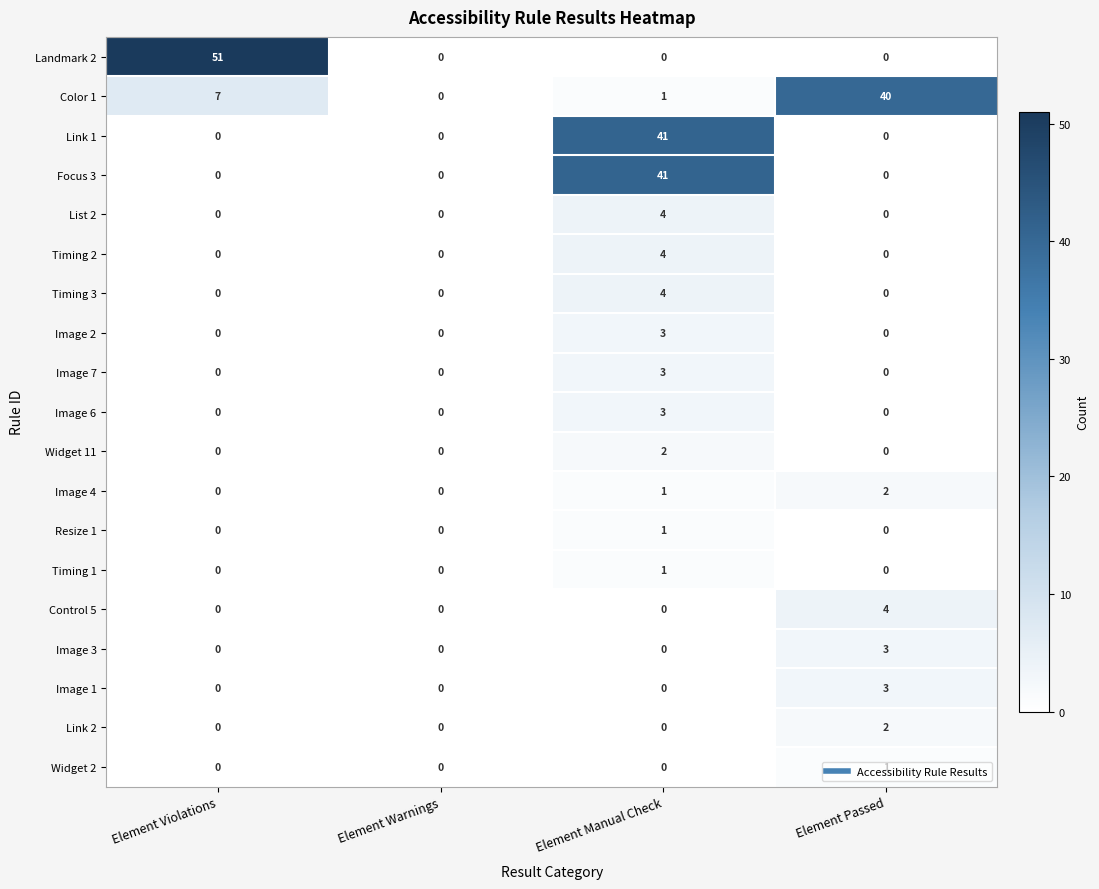

How many distinct data groups are displayed?

19